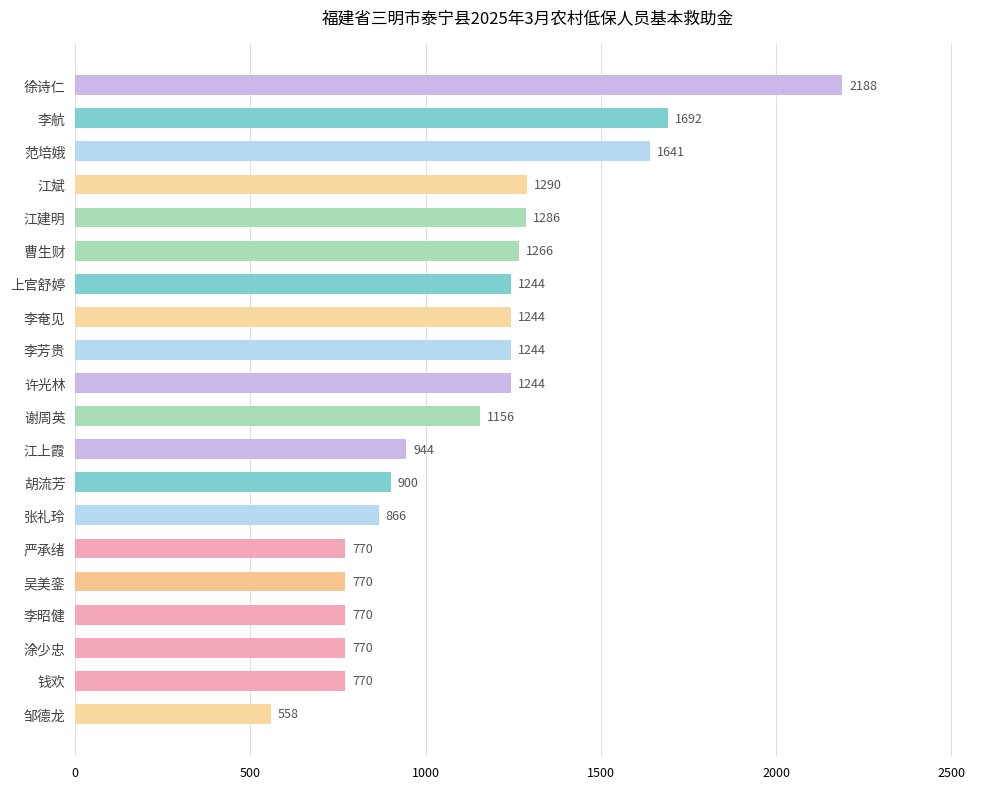

What is the change in value from 上官舒婷 to 涂少忠?

-474